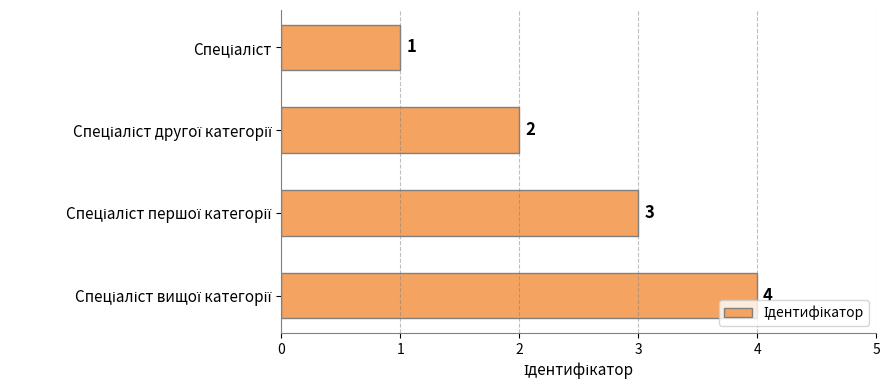

What is the maximum value shown in the chart?

4